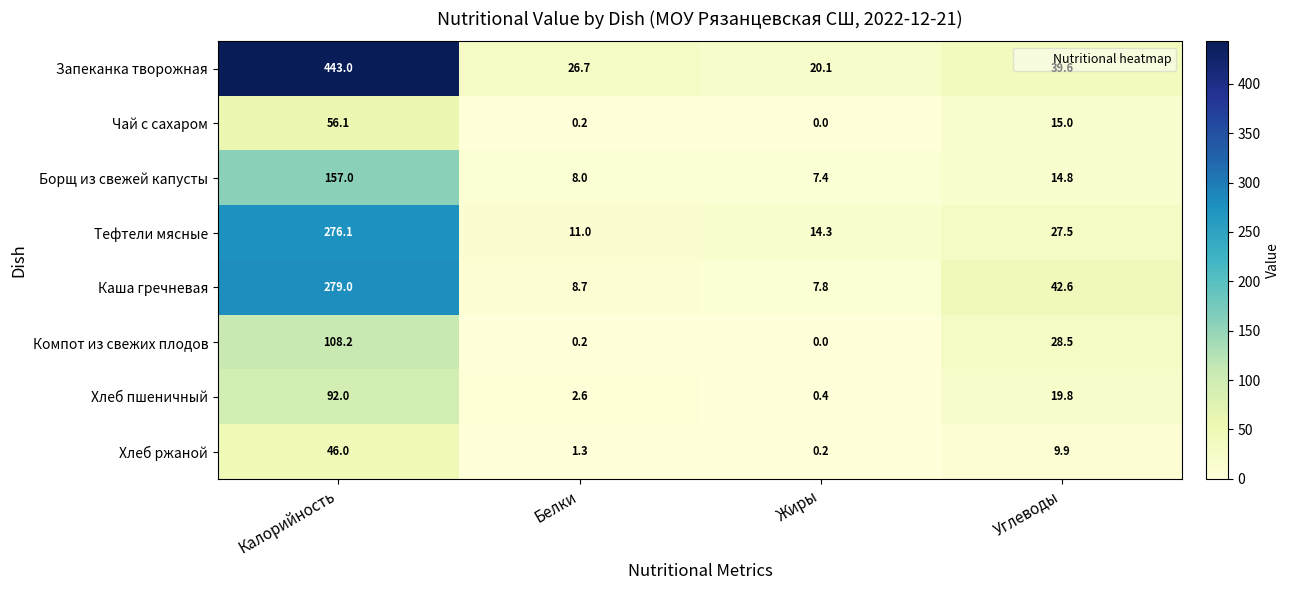

What value does the Борщ из свежей капусты series have at Белки?

8.0